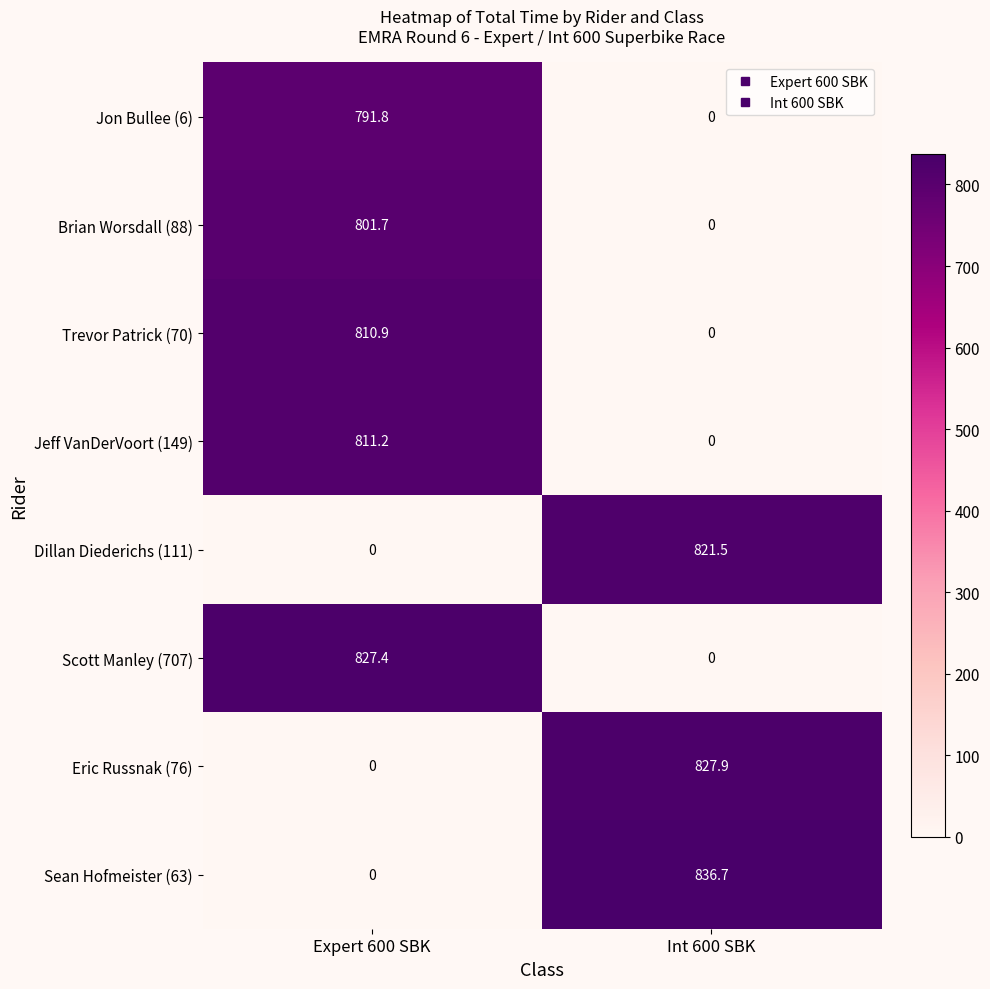

How many data points in Trevor Patrick (70) are above 810?

1